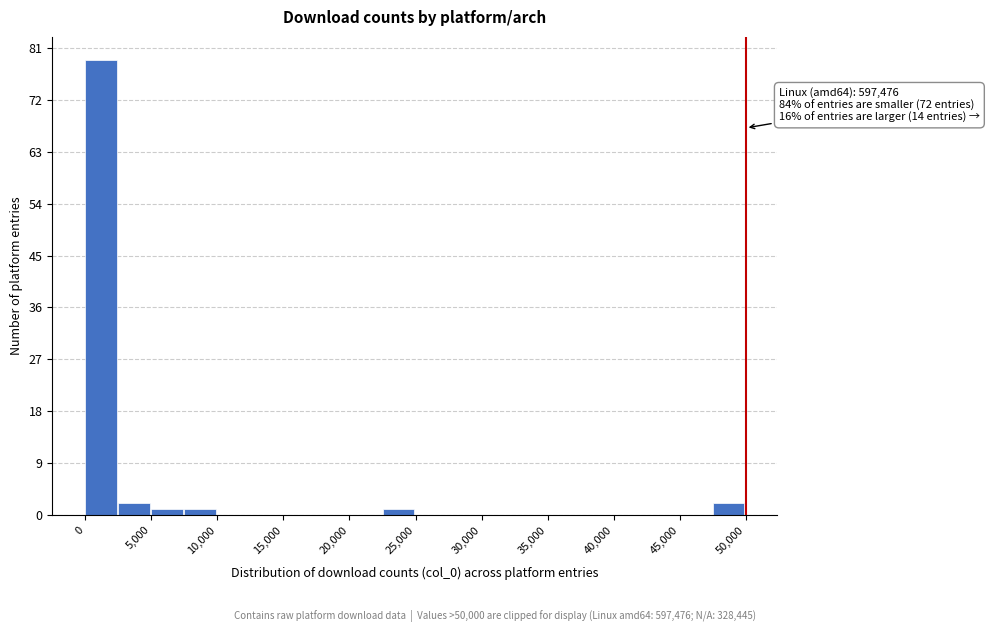

Over which range of the x-axis is the bar tallest?

0 to 2500